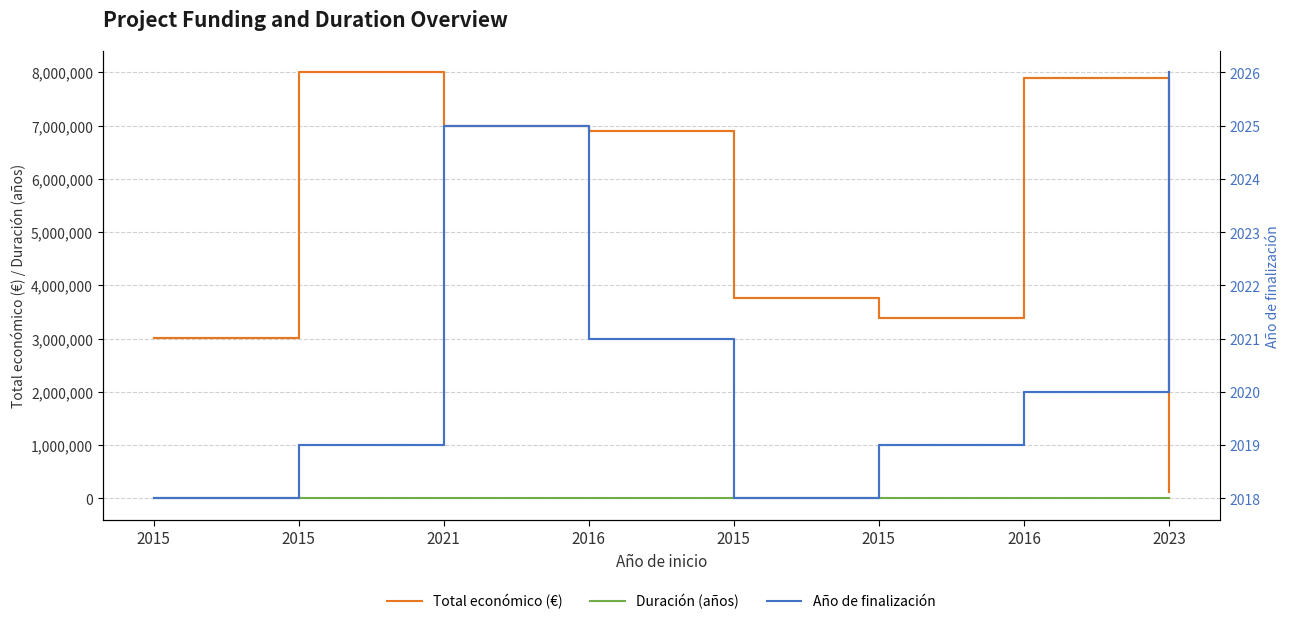

Where is the first local minimum for Total económico (€)?

2015